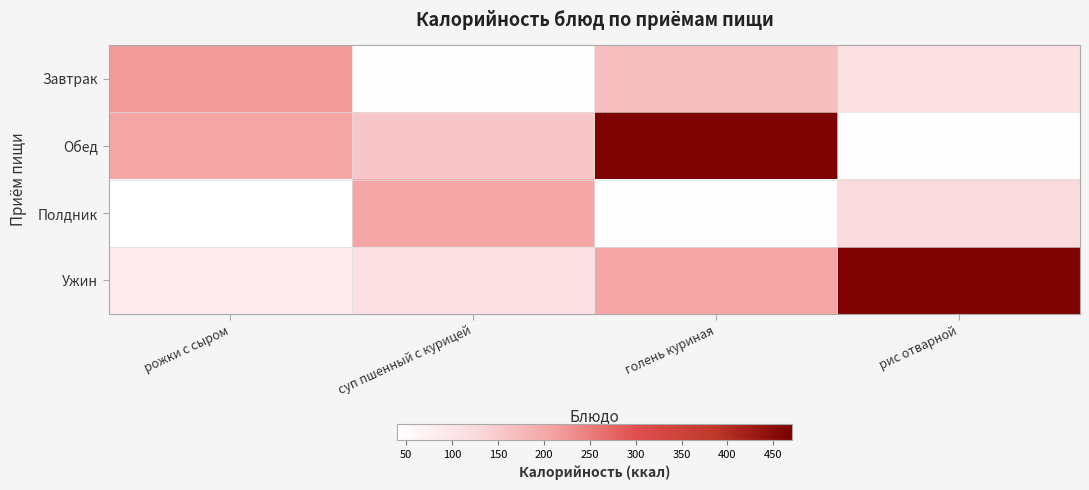

Which series has the largest total across all categories?

Обед